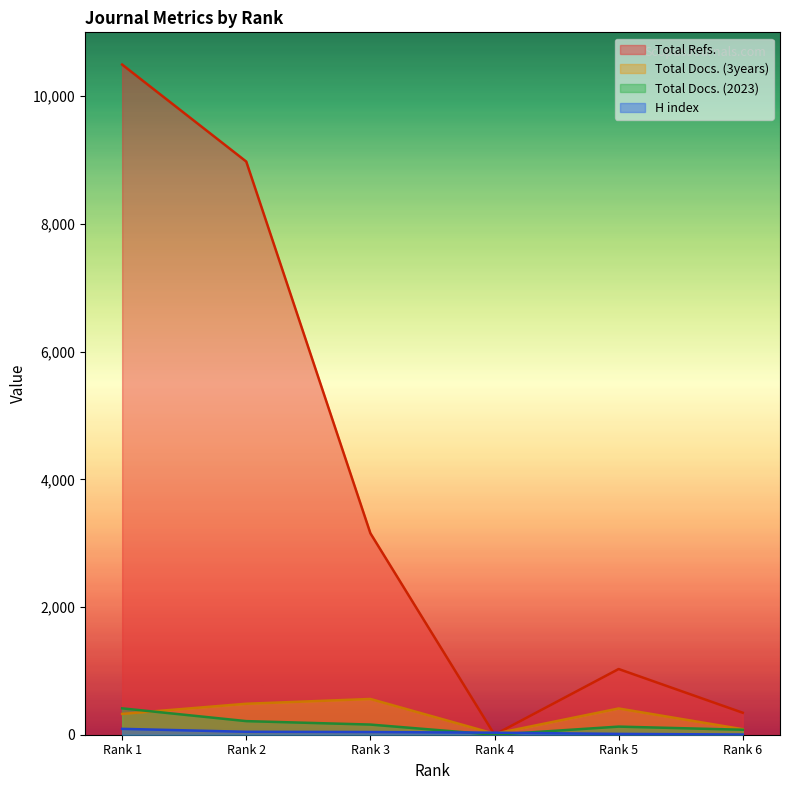

Does the chart have visible grid lines?

No